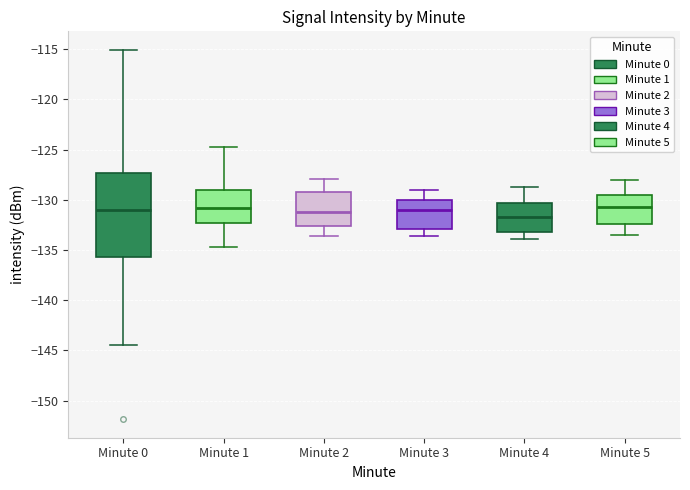

Reading left to right, transcribe this box plot: for each box, give where its median line is, the range the box spans, and where its two whiskers end, as read against the y-axis. The values are not printed on the chart, so give them approximately, as read against the axis.

Minute 0: median -131.0, box -135.5 to -127.5, whiskers -144.5 to -115.0
Minute 1: median -131.0, box -132.5 to -129.0, whiskers -134.5 to -124.5
Minute 2: median -131.0, box -132.5 to -129.0, whiskers -133.5 to -128.0
Minute 3: median -131.0, box -133.0 to -130.0, whiskers -133.5 to -129.0
Minute 4: median -131.5, box -133.0 to -130.5, whiskers -134.0 to -128.5
Minute 5: median -130.5, box -132.5 to -129.5, whiskers -133.5 to -128.0